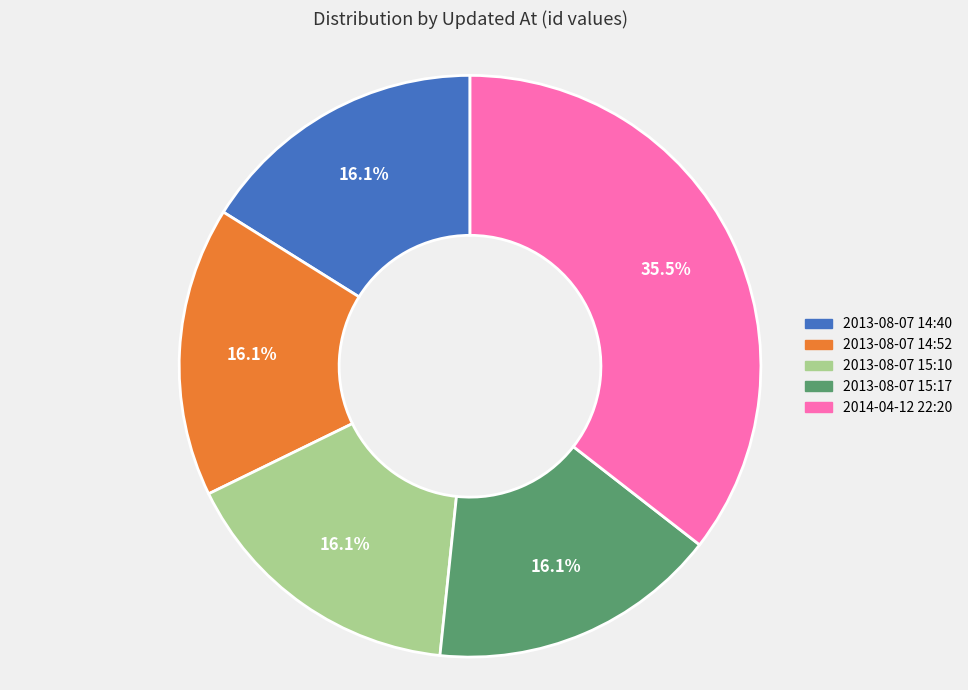

What percentage is NOT represented by 2013-08-07 14:52?

83.9%